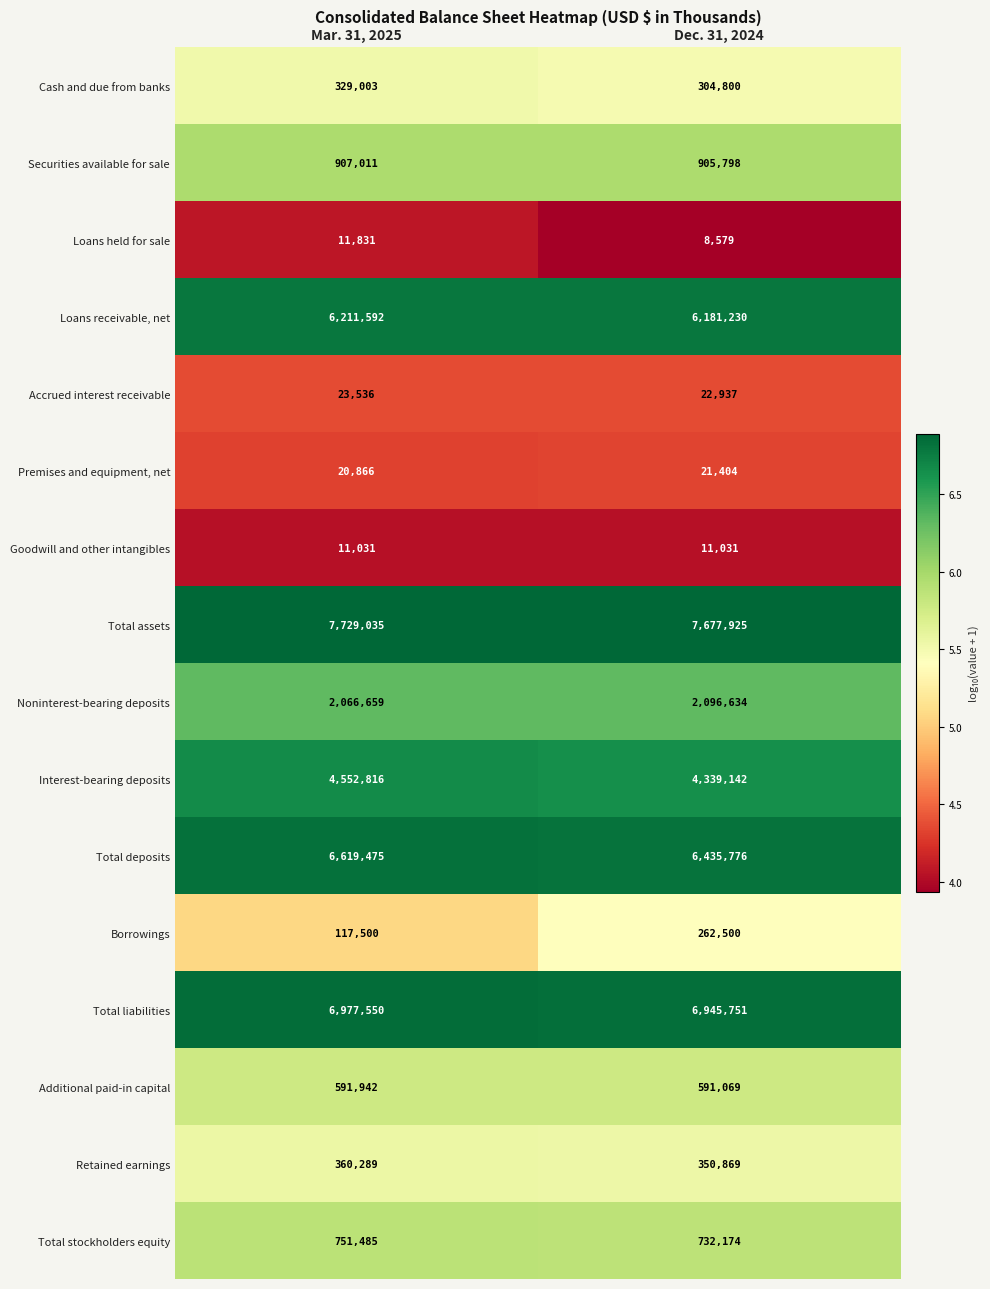

What value does the Additional paid-in capital series have at Mar. 31, 2025, to the nearest 50?

591950